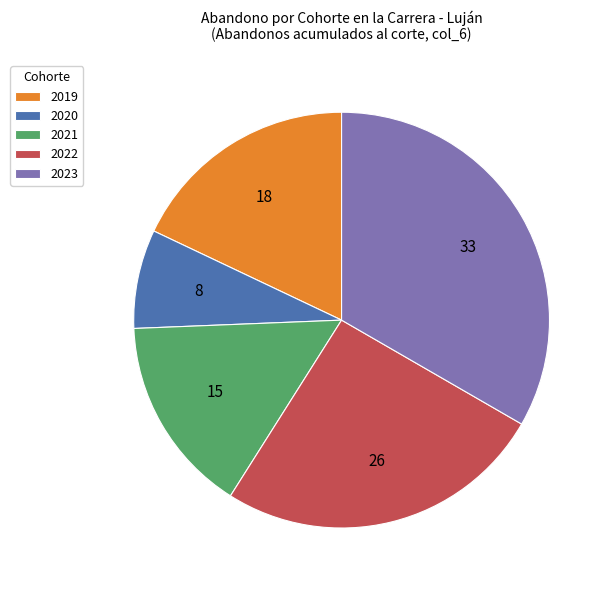

True or false: 2020 accounts for 8% of the total.

True